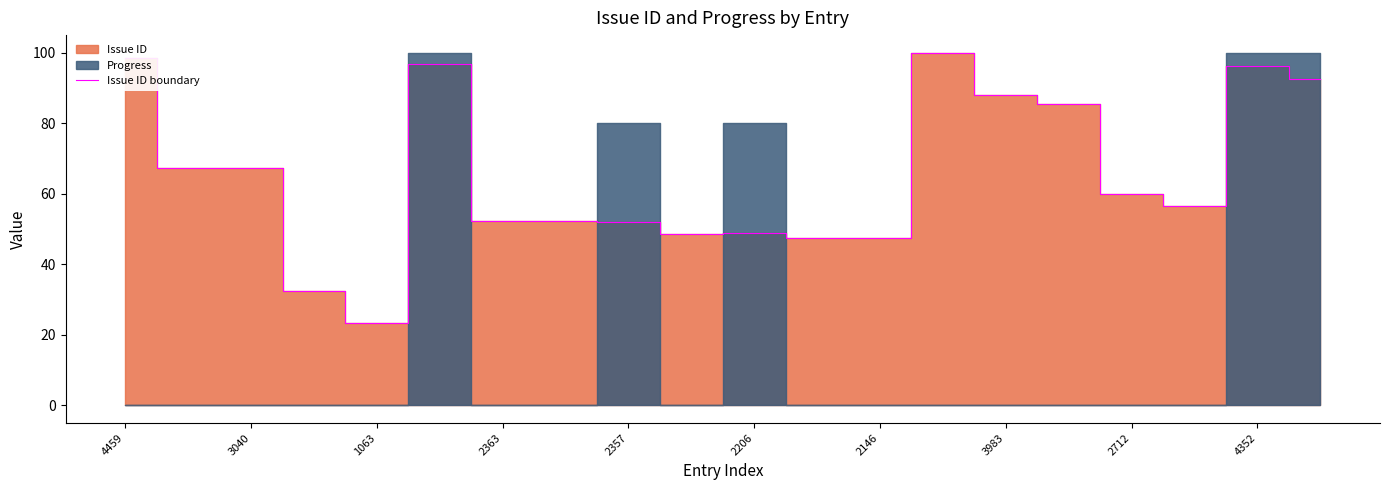

How many interior local peaks (higher than both neighbors) does the data have?

4